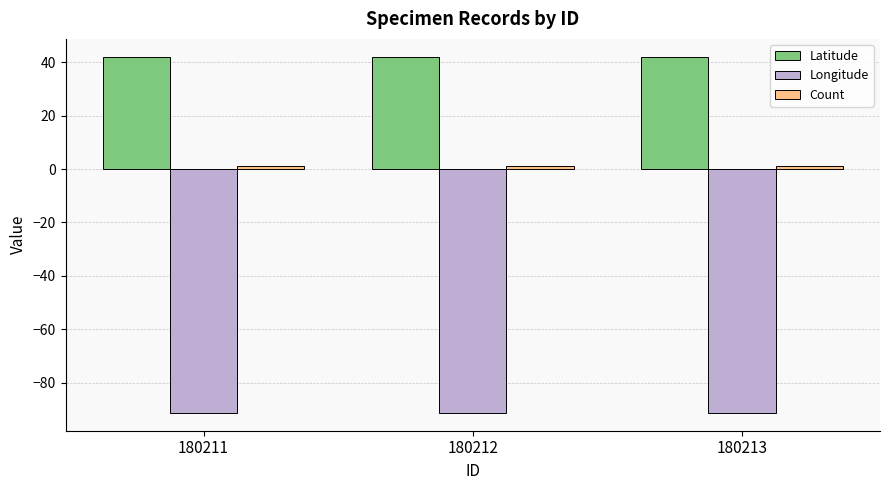

The value of Longitude at 180213 is -91.4. True or false?

True